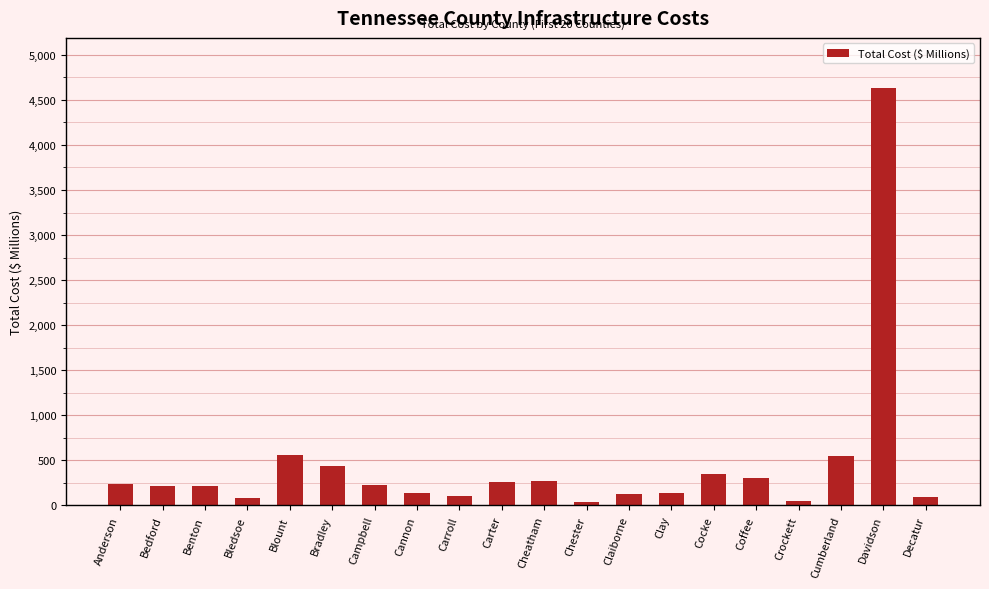

Is it true that the value at Cumberland is 554.2?

True